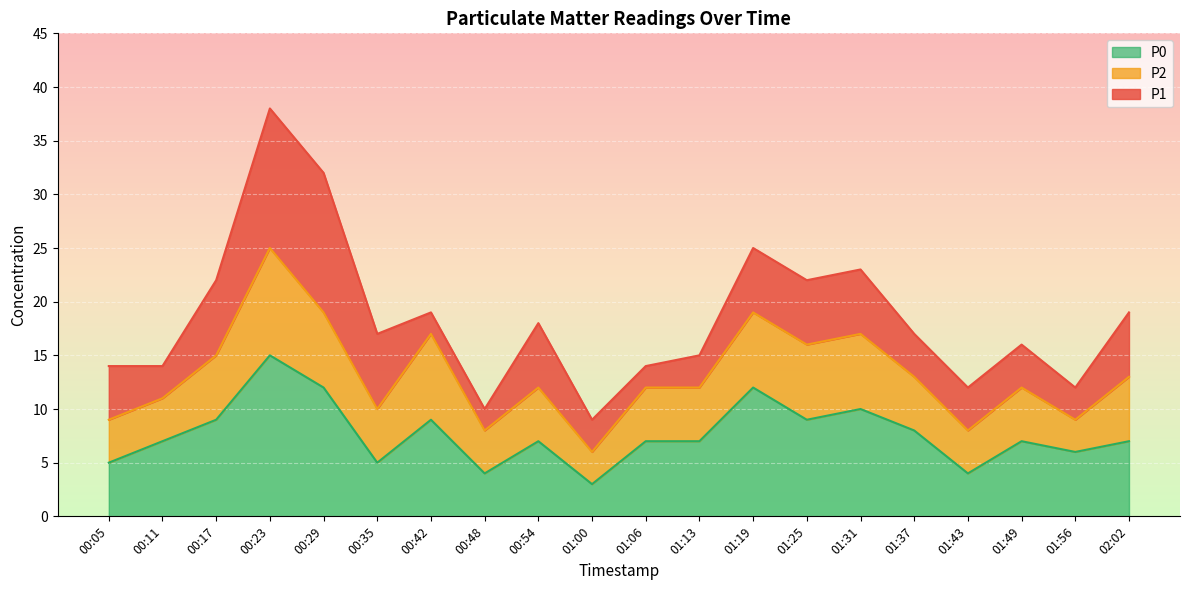

At which category does P1 reach its first local peak?

00:23